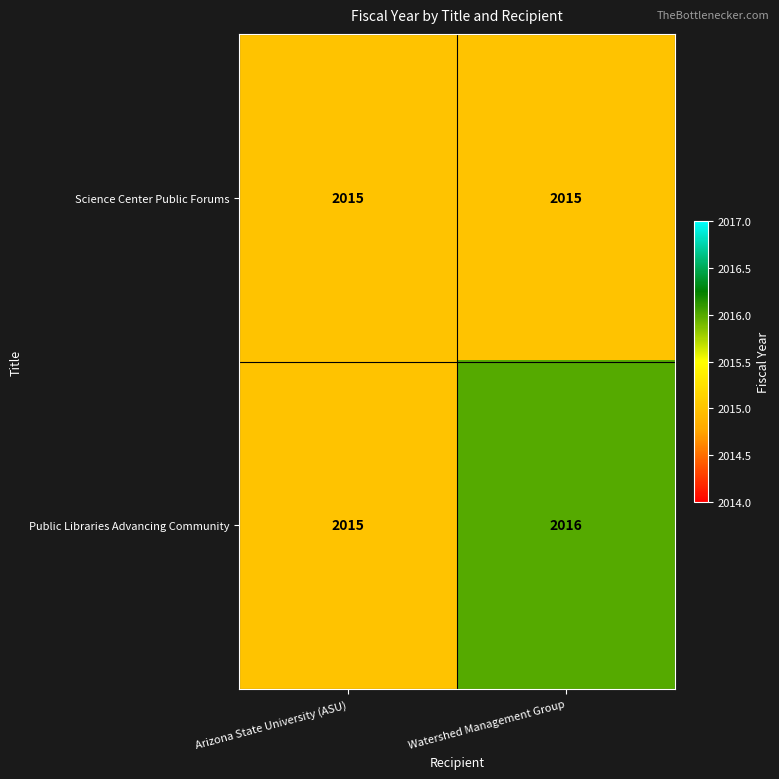

Rank the series by their average value, from lowest to highest.

Science Center Public Forums, Public Libraries Advancing Community